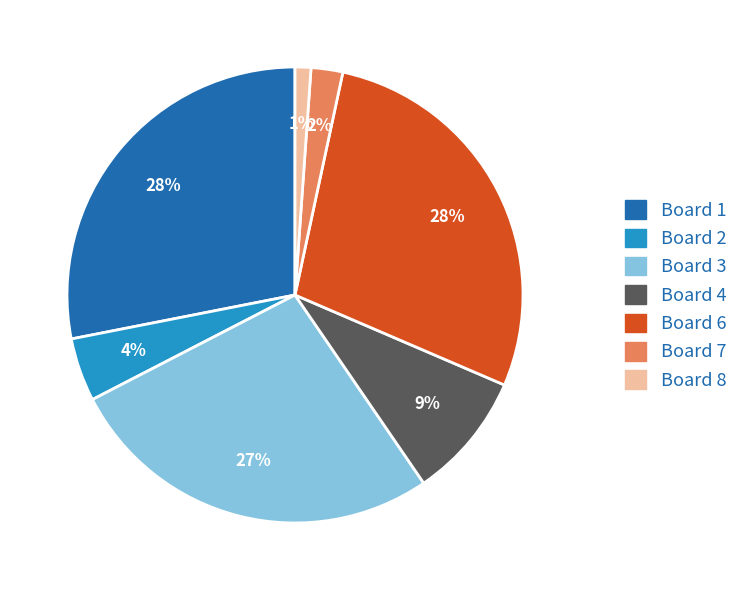

Is there a majority slice in this chart?

No